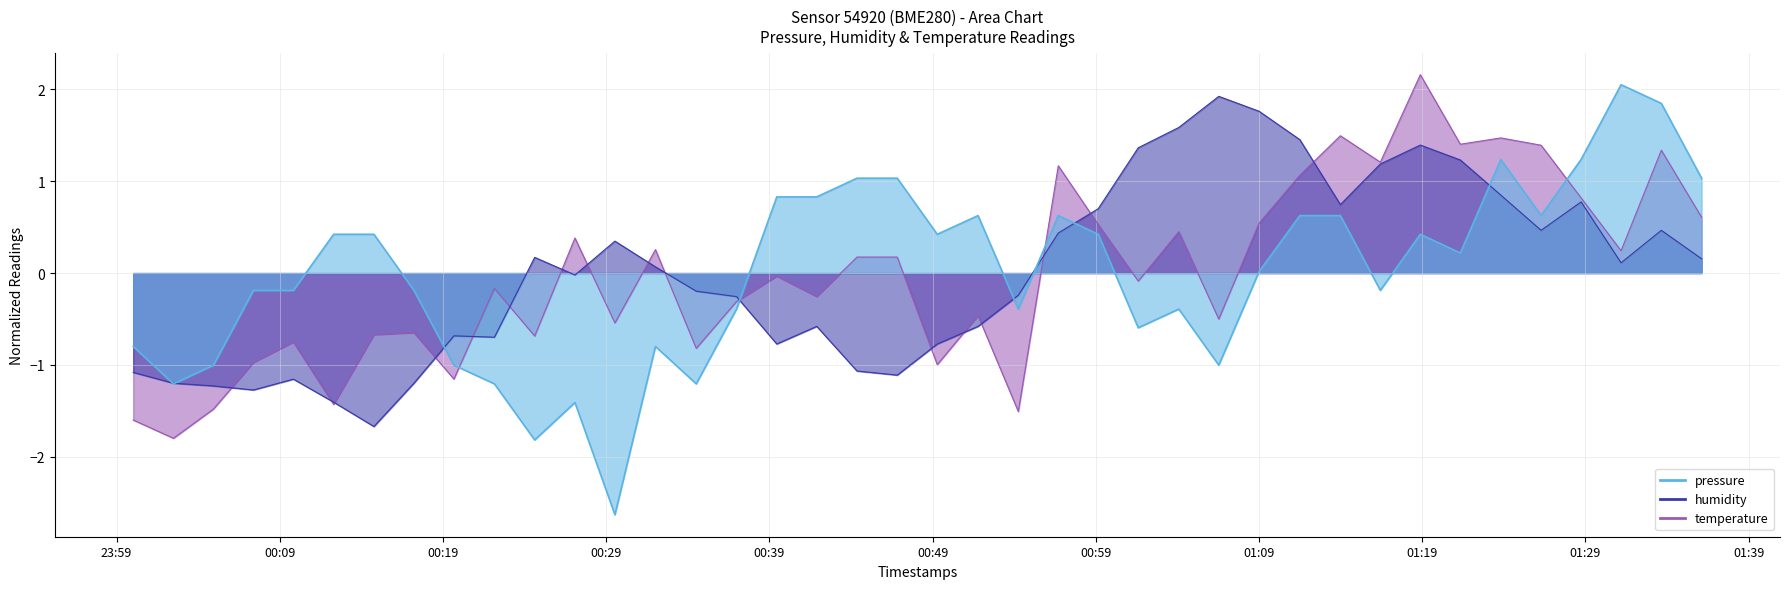

Which has a higher value, 2024-02-15T01:36:07 or 2024-02-15T00:09:50?

2024-02-15T01:36:07